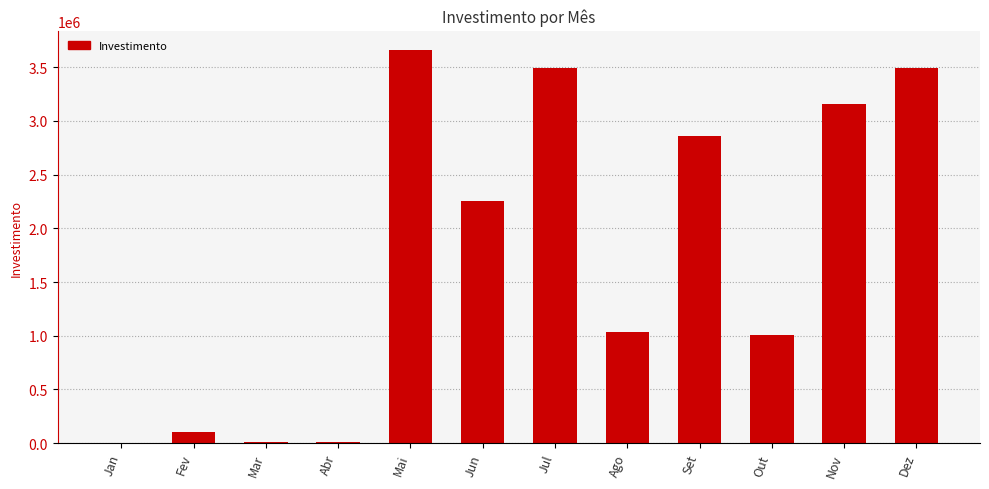

Where does the data first go above 2254100?

Mai